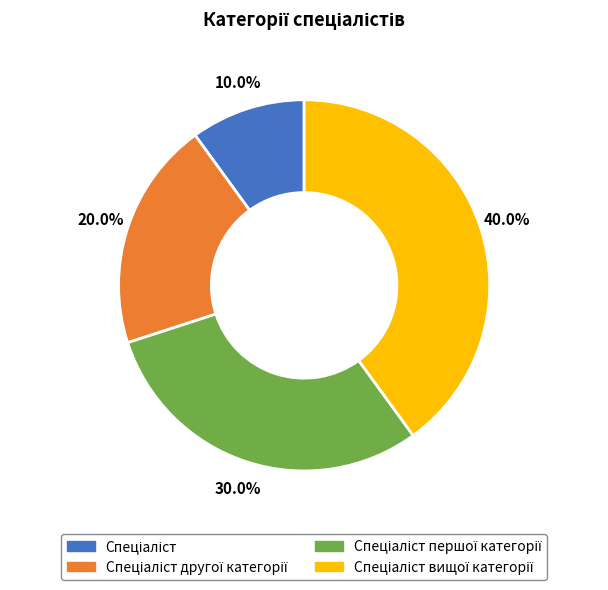

Is there a majority slice in this chart?

No